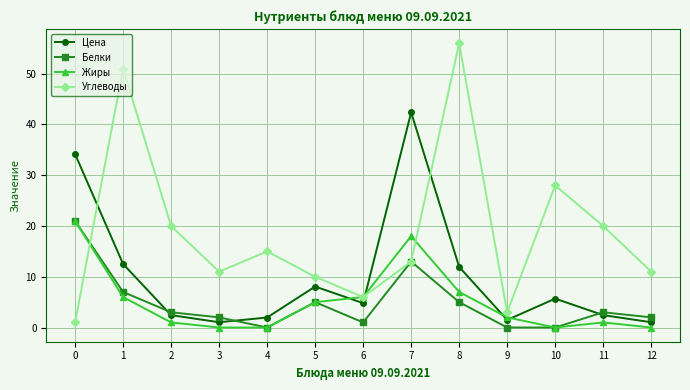

Which series has the largest total across all categories?

Углеводы